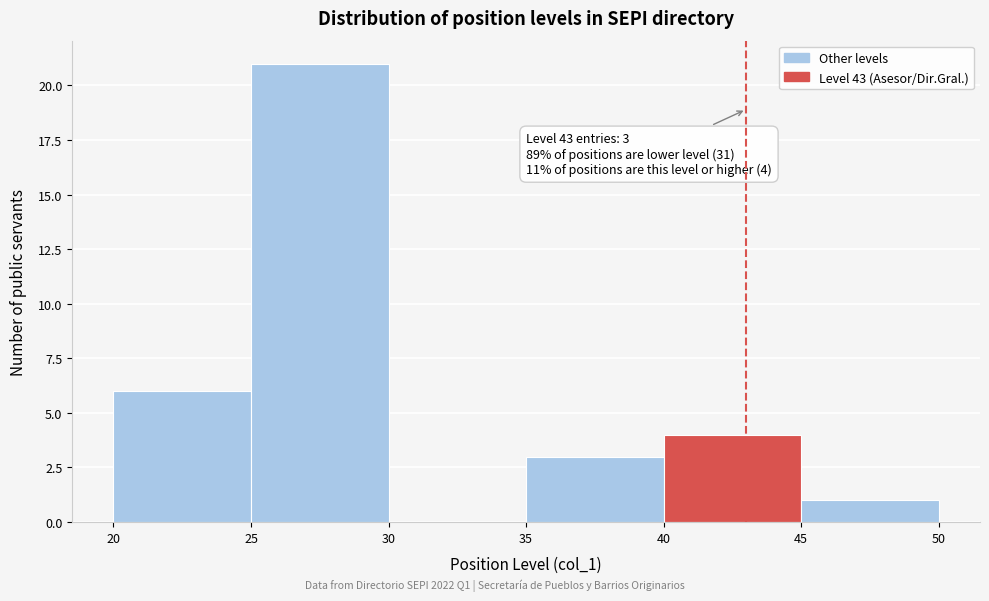

Over which range of the x-axis is the bar tallest?

25 to 30